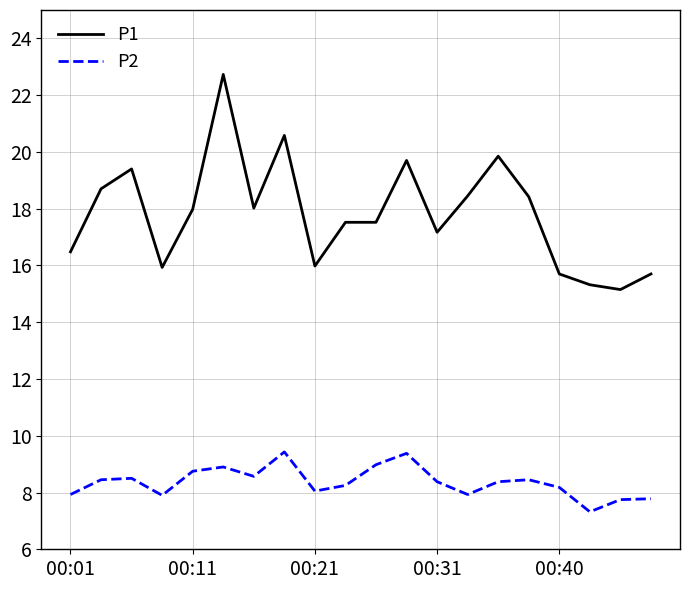

Which series has the widest spread of values?

P1